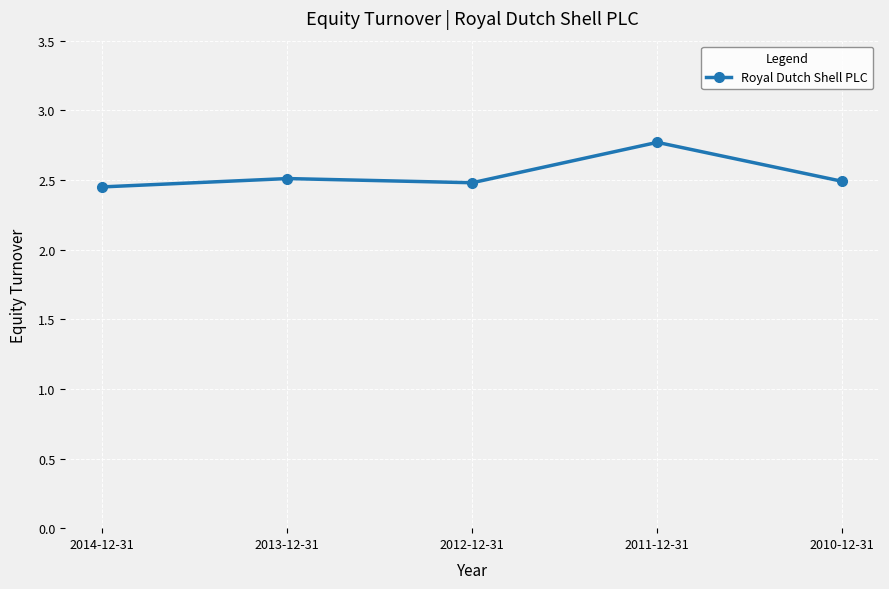

Count the values in the range 2 to 3.

5